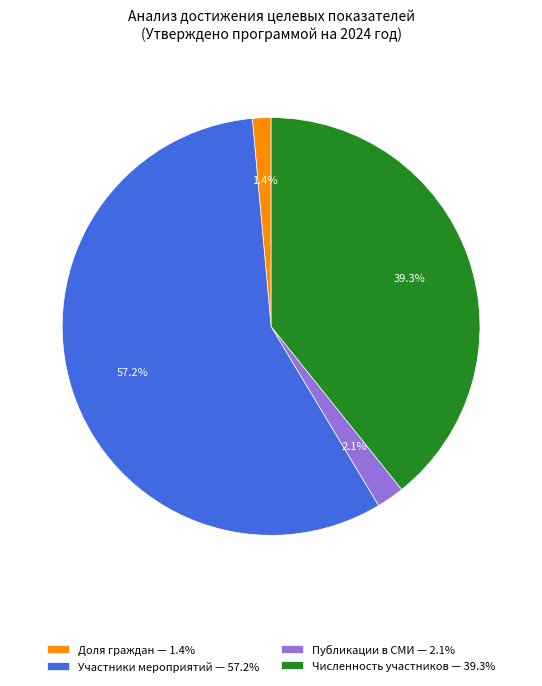

Between Доля граждан — 1.4% and Участники мероприятий — 57.2%, which is larger?

Участники мероприятий — 57.2%